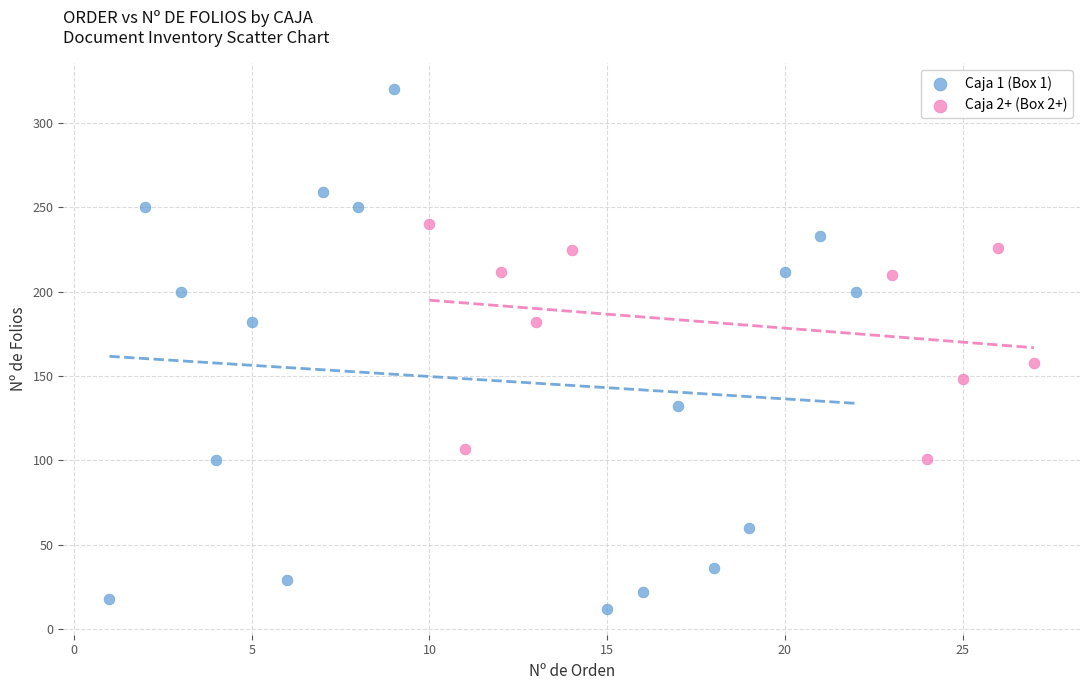

Which series contains the lowest Y value?

Caja 1 (Box 1)